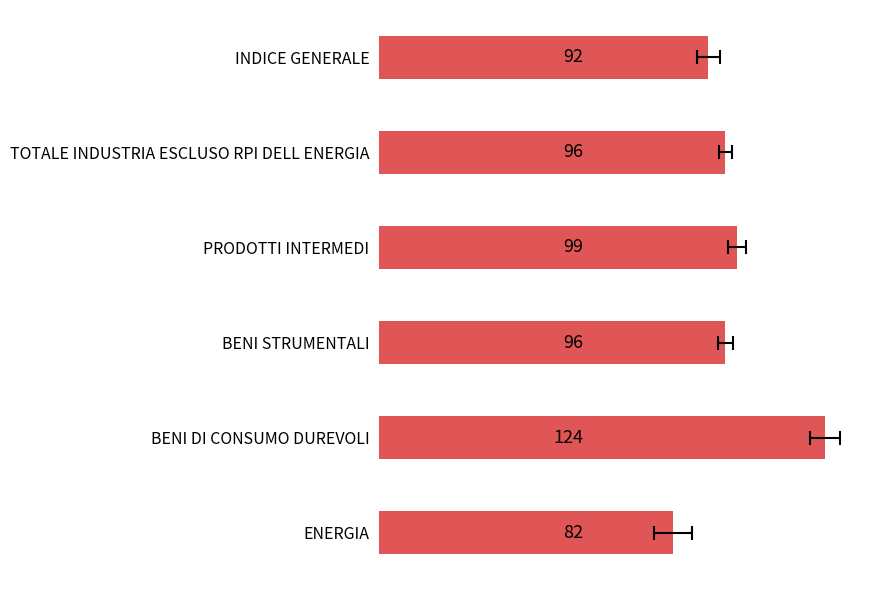

What is the value of the 4th bar from the left?

96.2